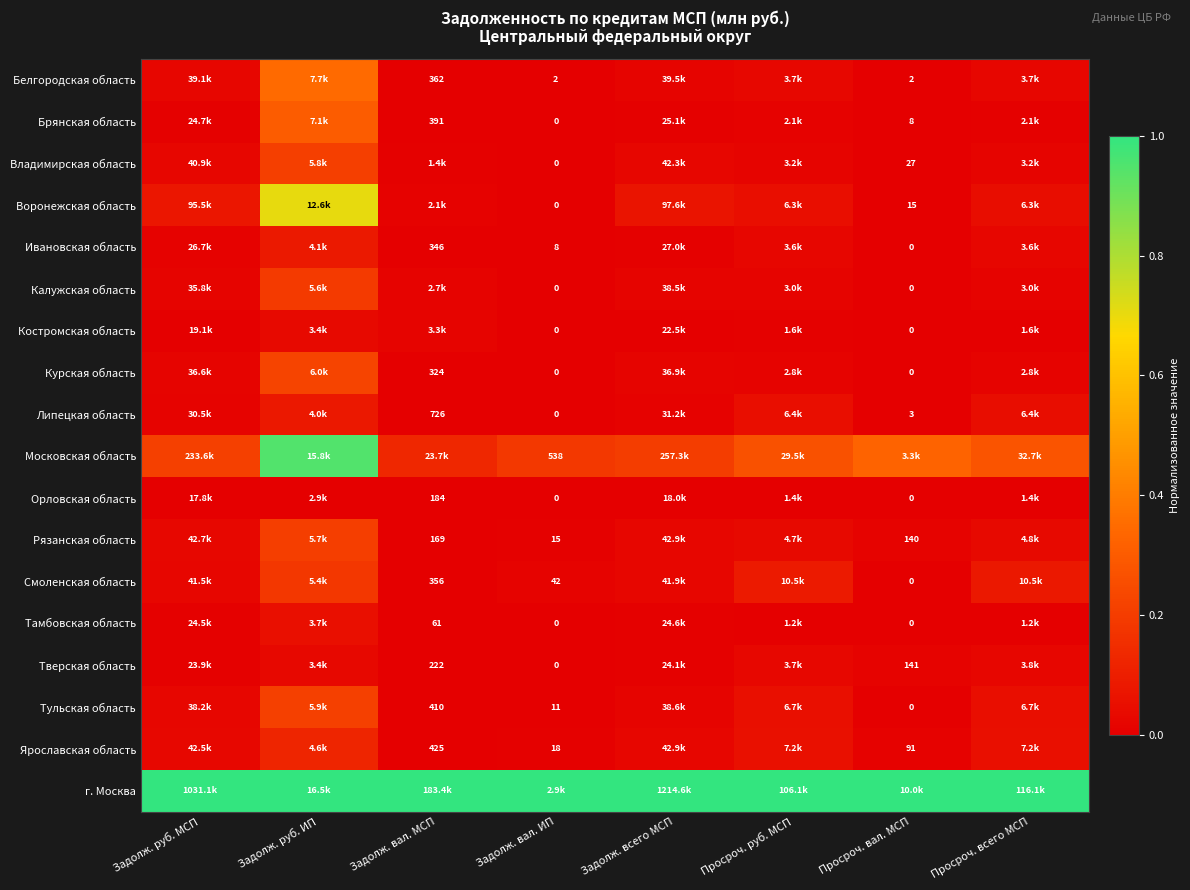

Rank the series at Задолж. всего МСП from lowest to highest value.

Орловская область, Костромская область, Тверская область, Тамбовская область, Брянская область, Ивановская область, Липецкая область, Курская область, Калужская область, Тульская область, Белгородская область, Смоленская область, Владимирская область, Рязанская область, Ярославская область, Воронежская область, Московская область, г. Москва